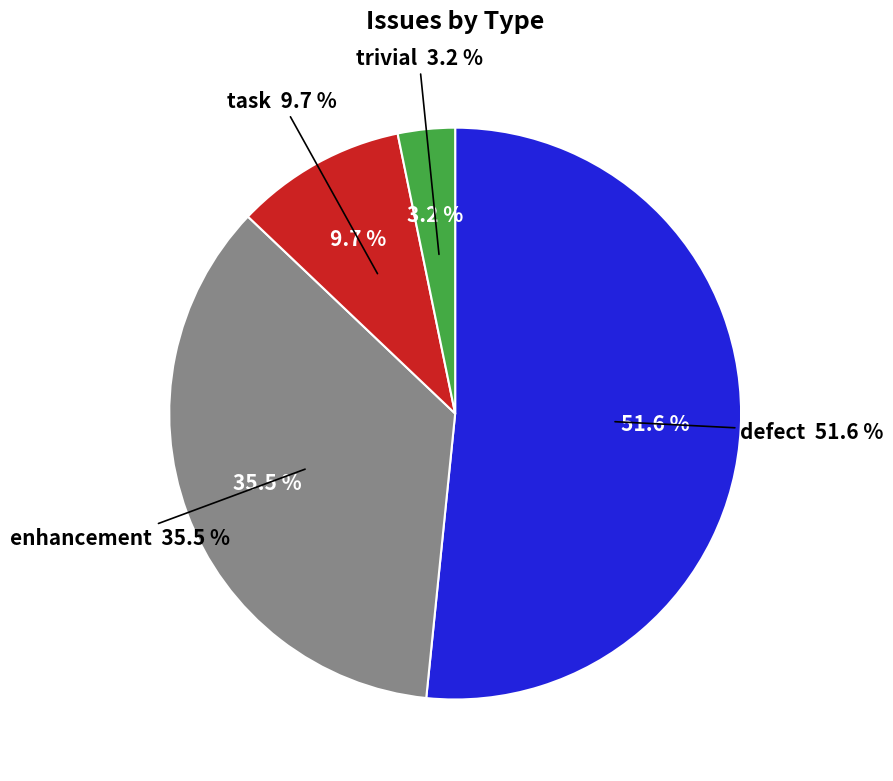

Rank the categories by value from highest to lowest.

defect, enhancement, task, trivial_type